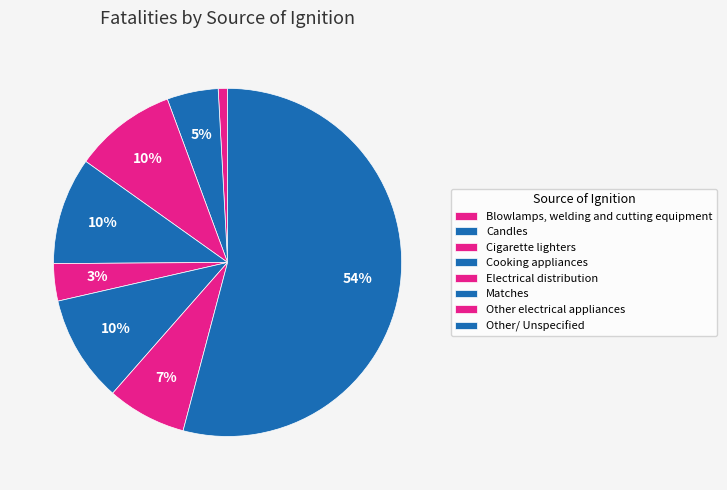

Does any single category account for the majority?

Yes